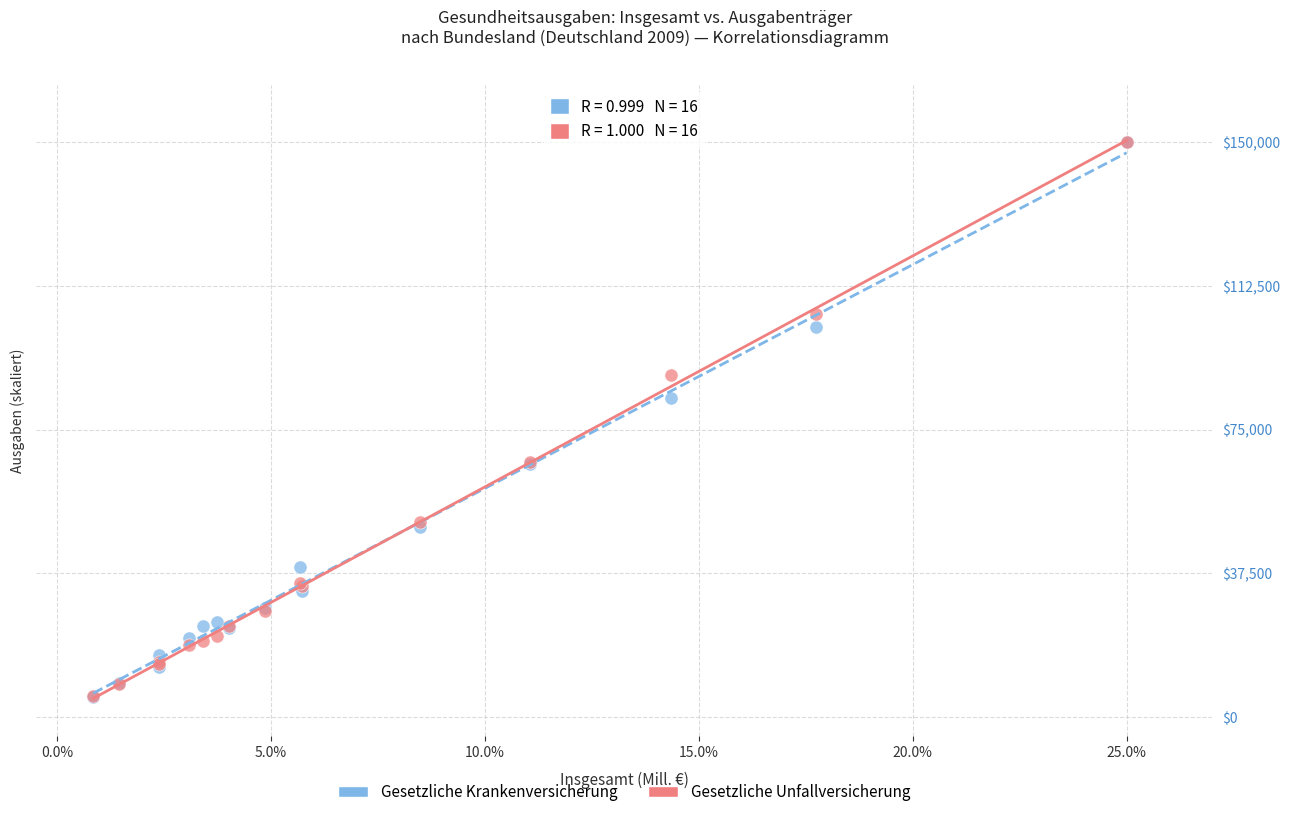

In the Gesetzliche Unfallversicherung series, what Y value is closest to 77779?

66444.1